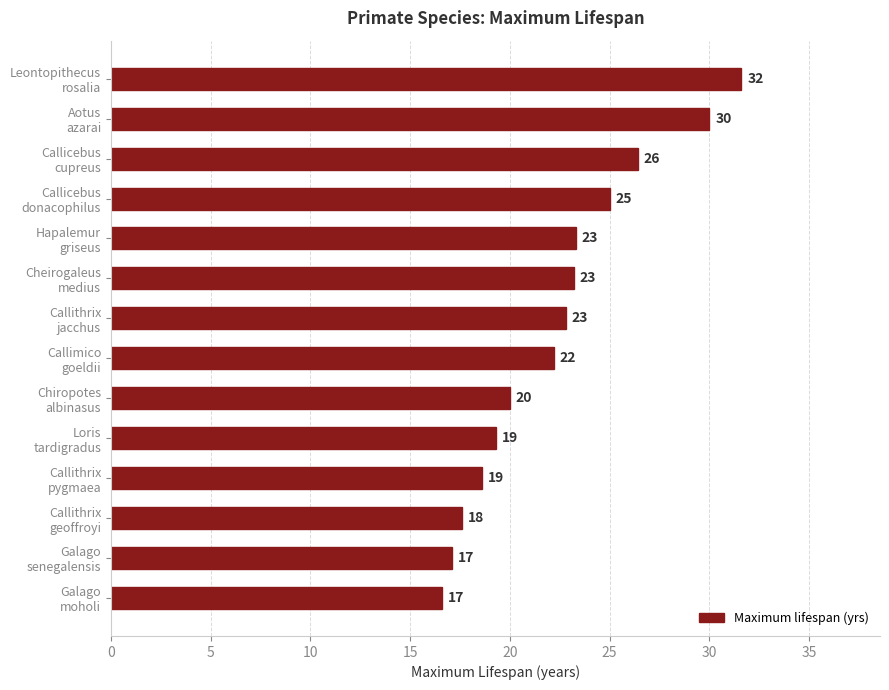

What is the difference between the maximum and minimum values?

15.0